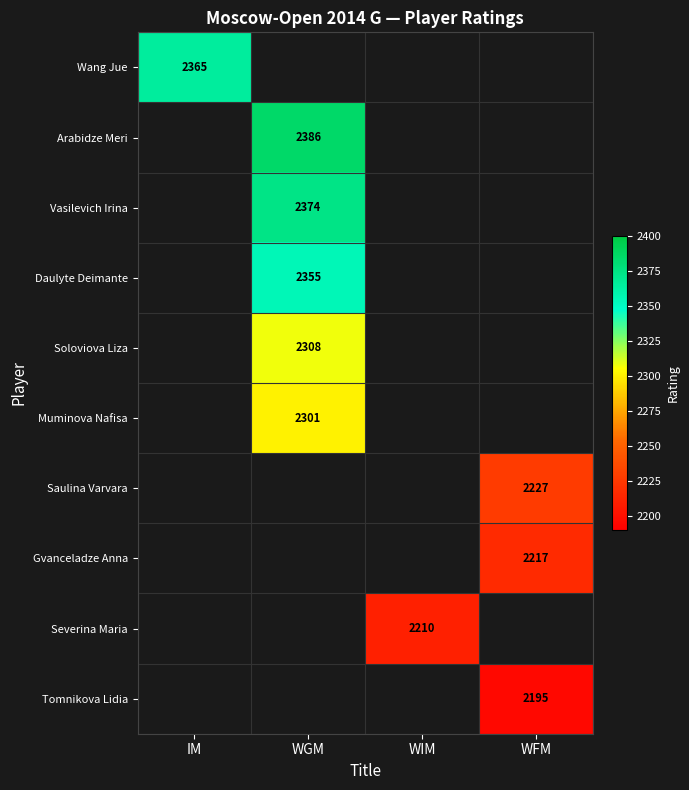

What is the smallest value displayed?

2195.0